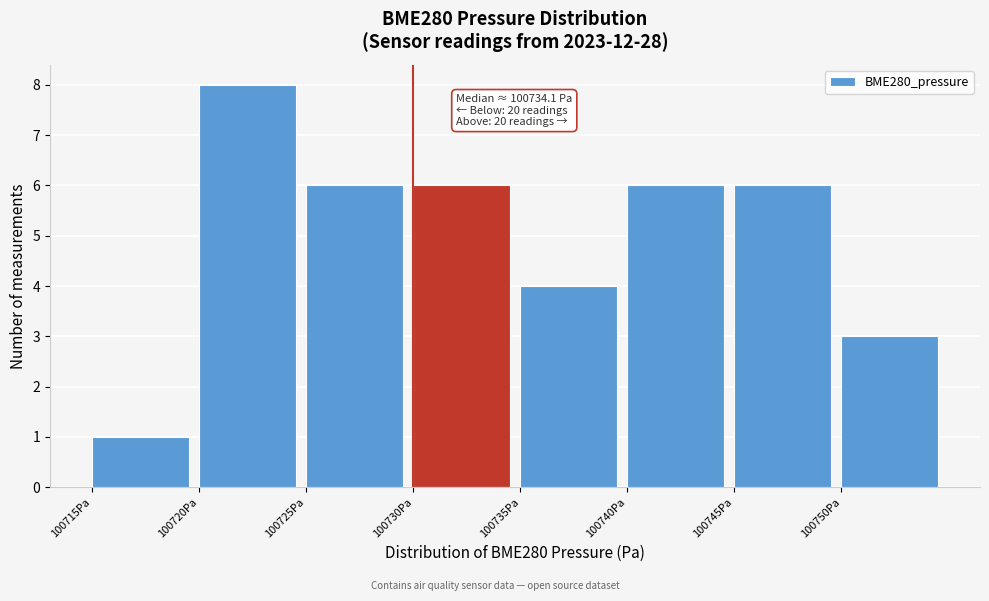

Which range on the x-axis has the tallest bar?

100720 to 100725